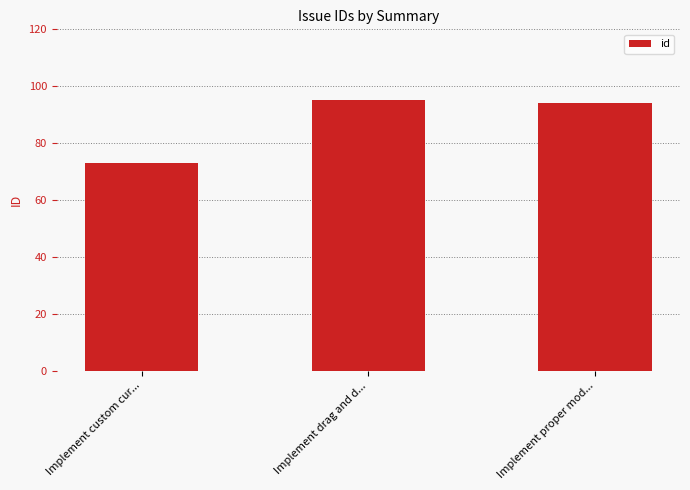

What is the sum of all values?

262